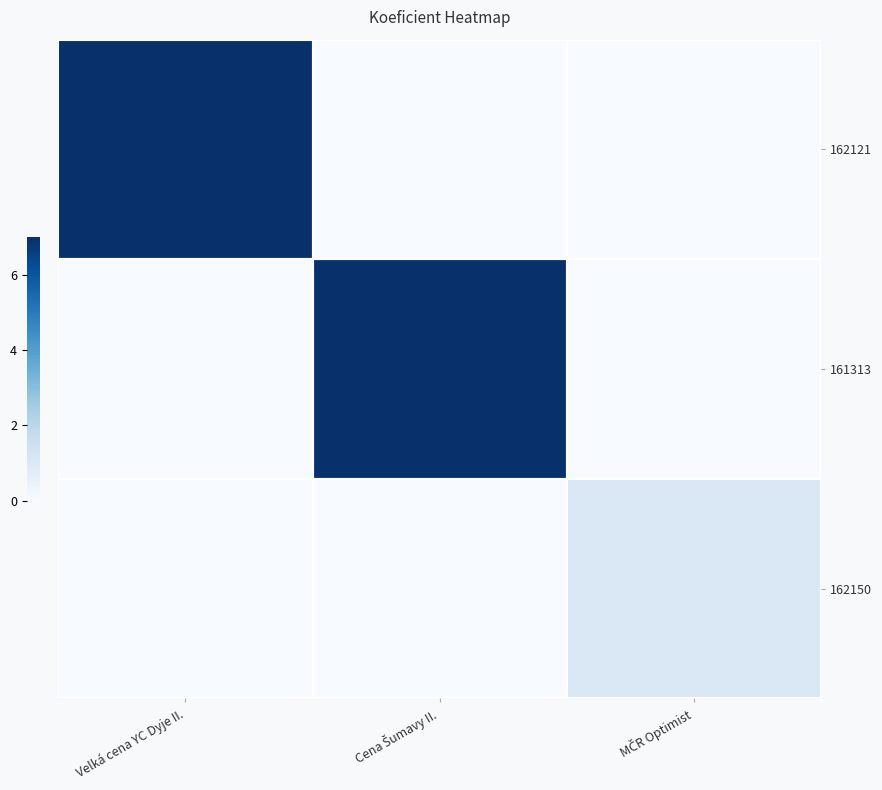

What is the spread (max minus min) of values at MČR Optimist?

1